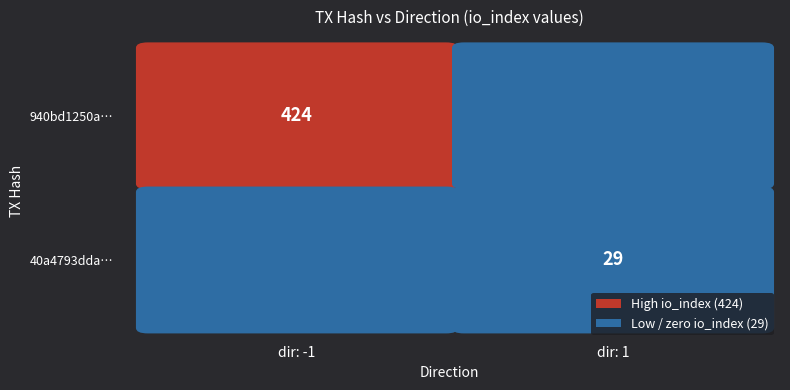

What is the difference between the 40a4793ddad3f72ec0ab21a6db00a5c7766787c values at io_index and direction?

28